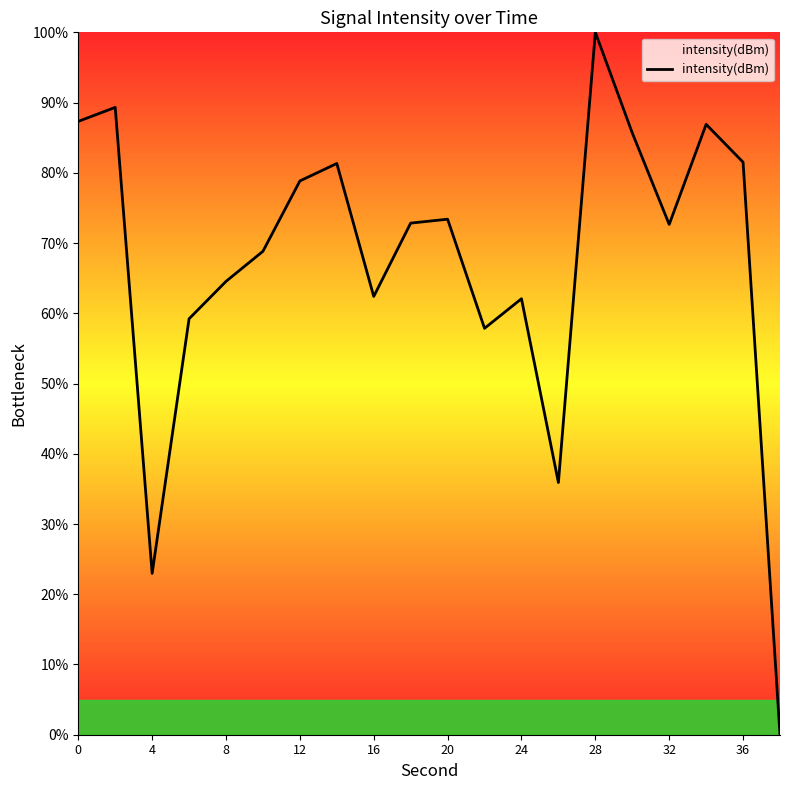

What is the difference between the maximum and minimum values?

100.0